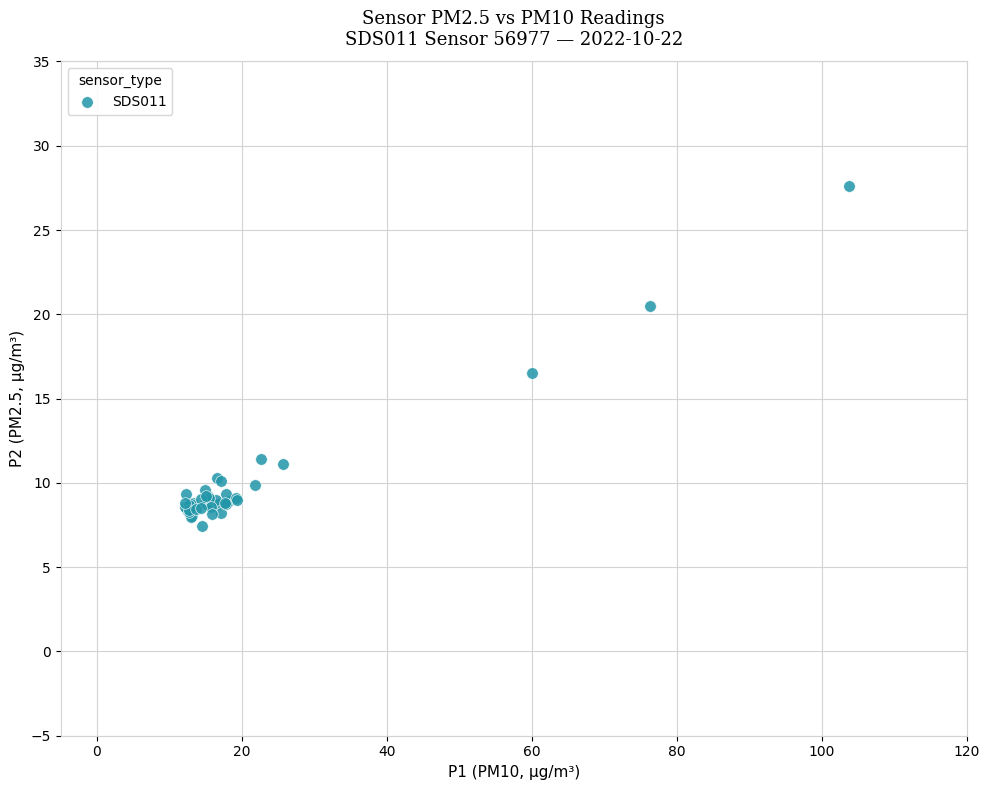

What Y value in the scatter plot is closest to 17?

16.5